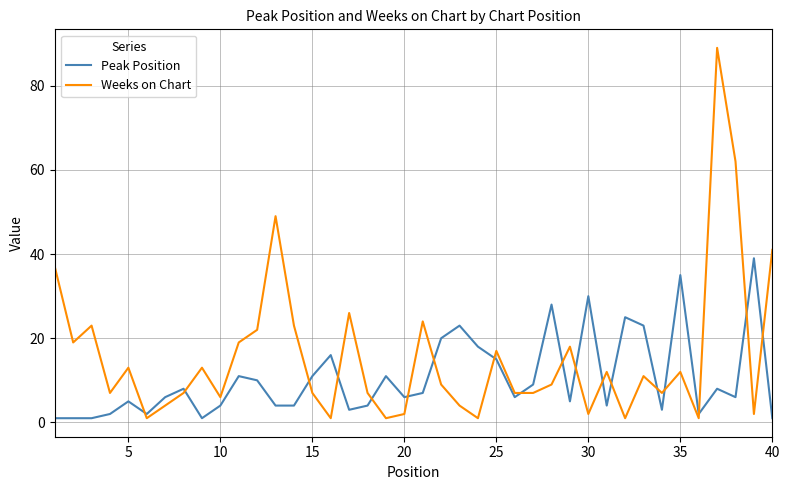

What is the difference between the maximum and minimum values in the Peak Position series?

38